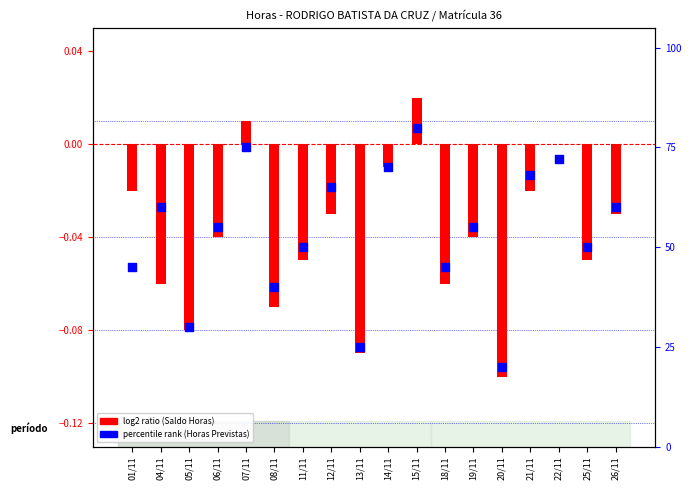

Is the value of log2 ratio at 08/11 greater than the value of percentile rank within the sample at 15/11?

No